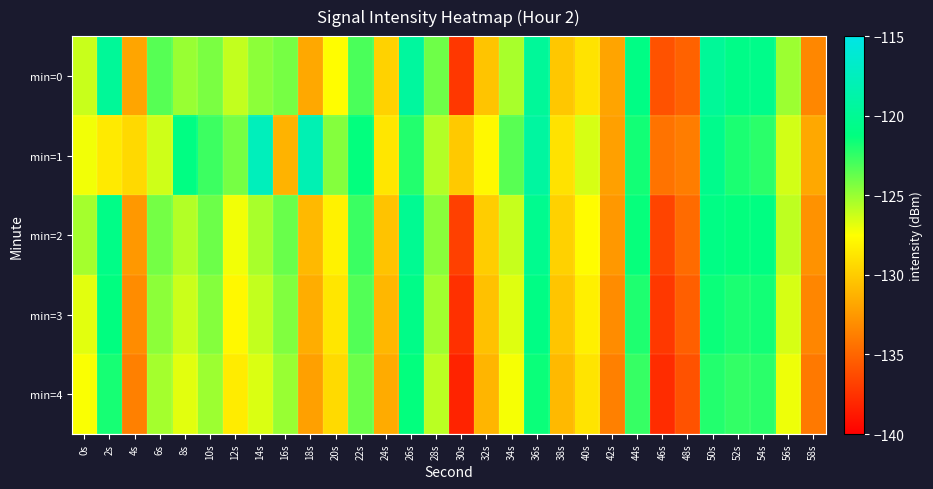

Which category has the highest value across all series?

14s